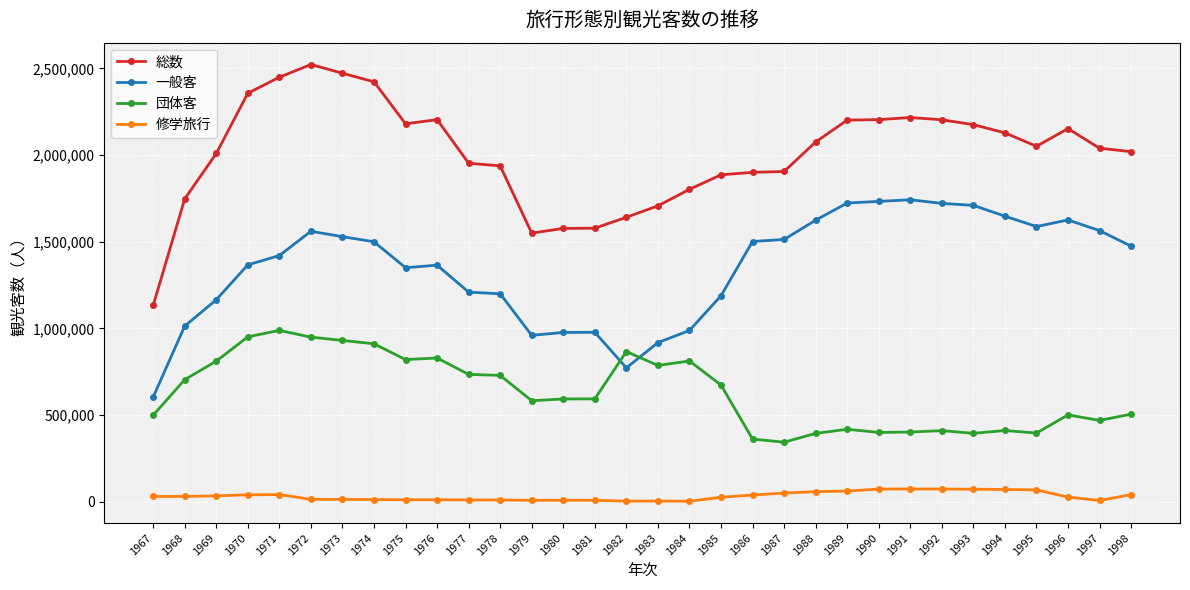

How many lines are shown in the chart?

4